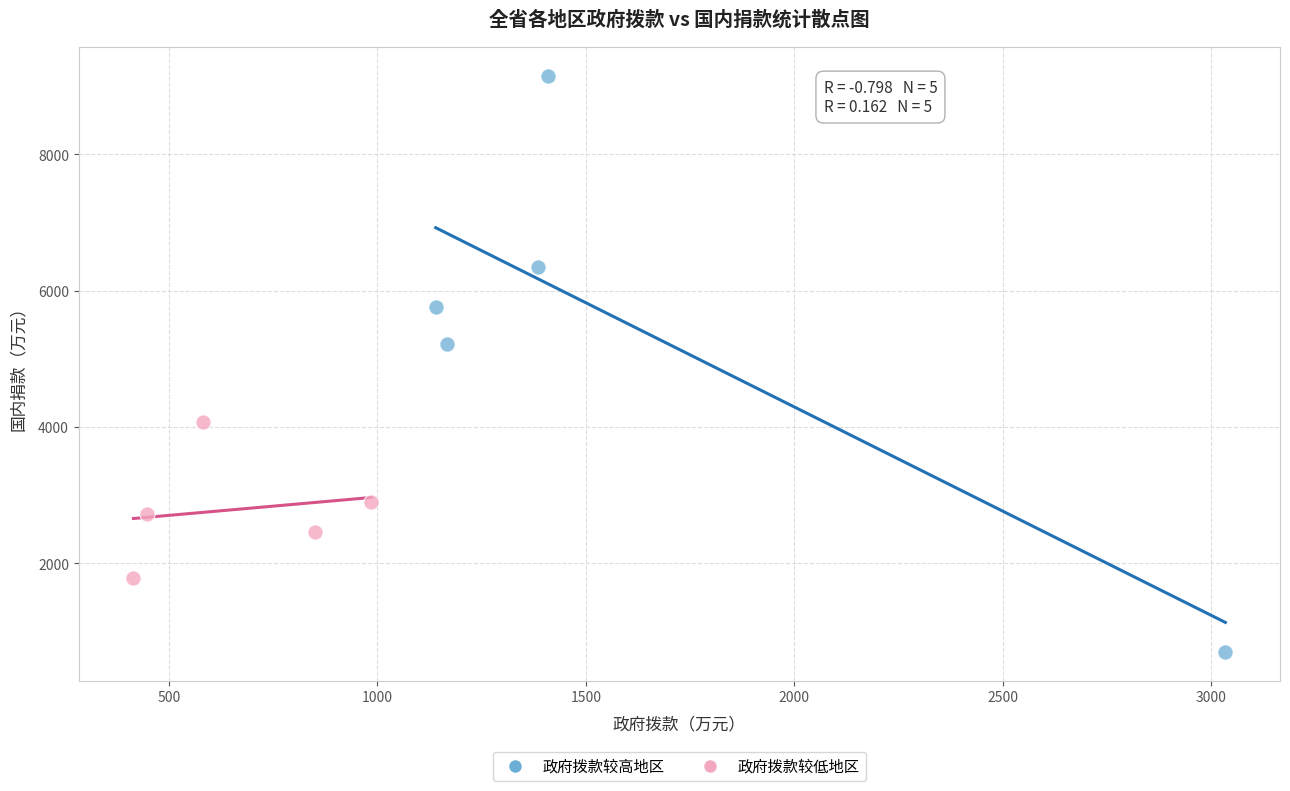

Which series reaches the minimum Y coordinate?

政府拨款较高地区